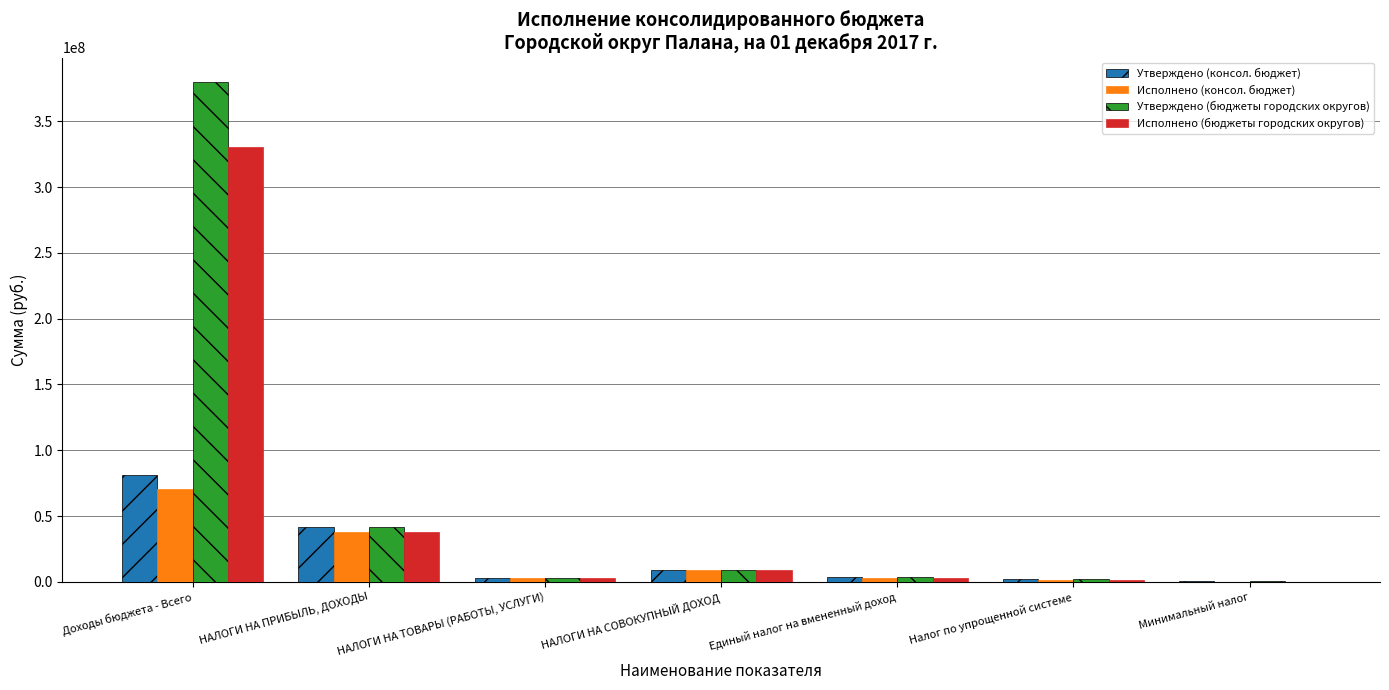

What is the sum of the Утверждено (консол. бюджет) values at Единый налог на вмененный доход and Налог по упрощенной системе?

5850000.0